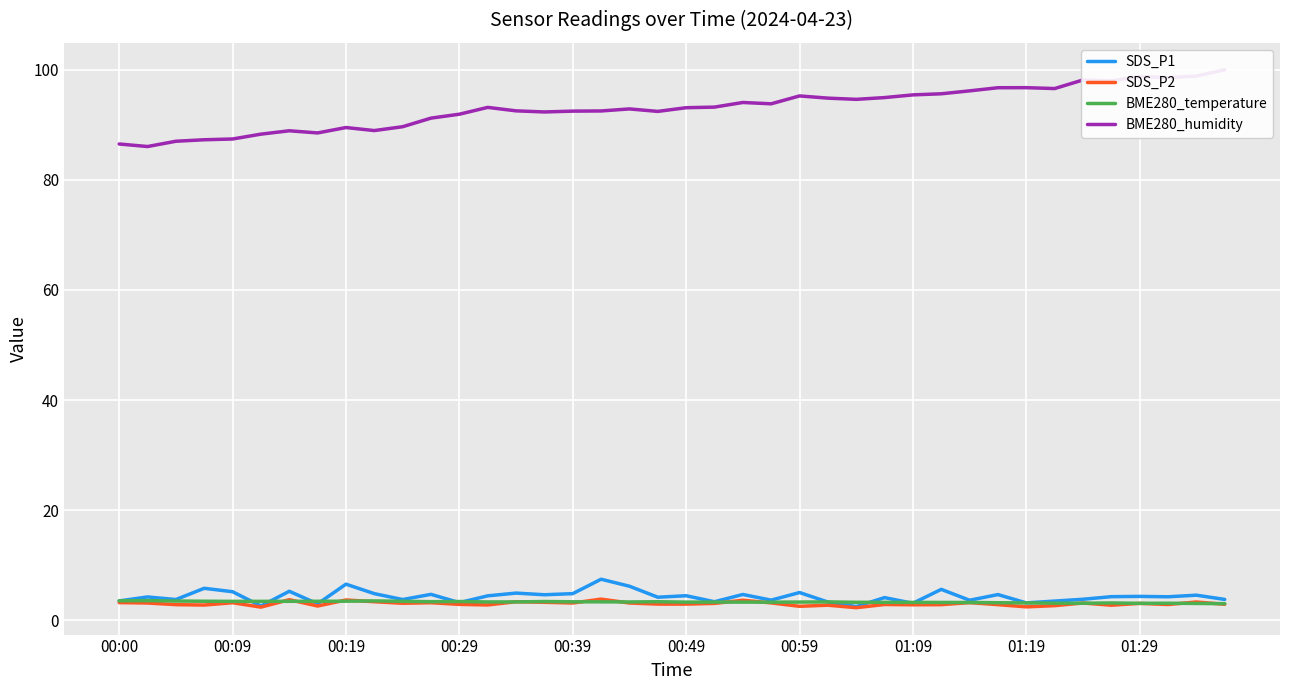

How many values in the BME280_humidity series exceed 93?

21